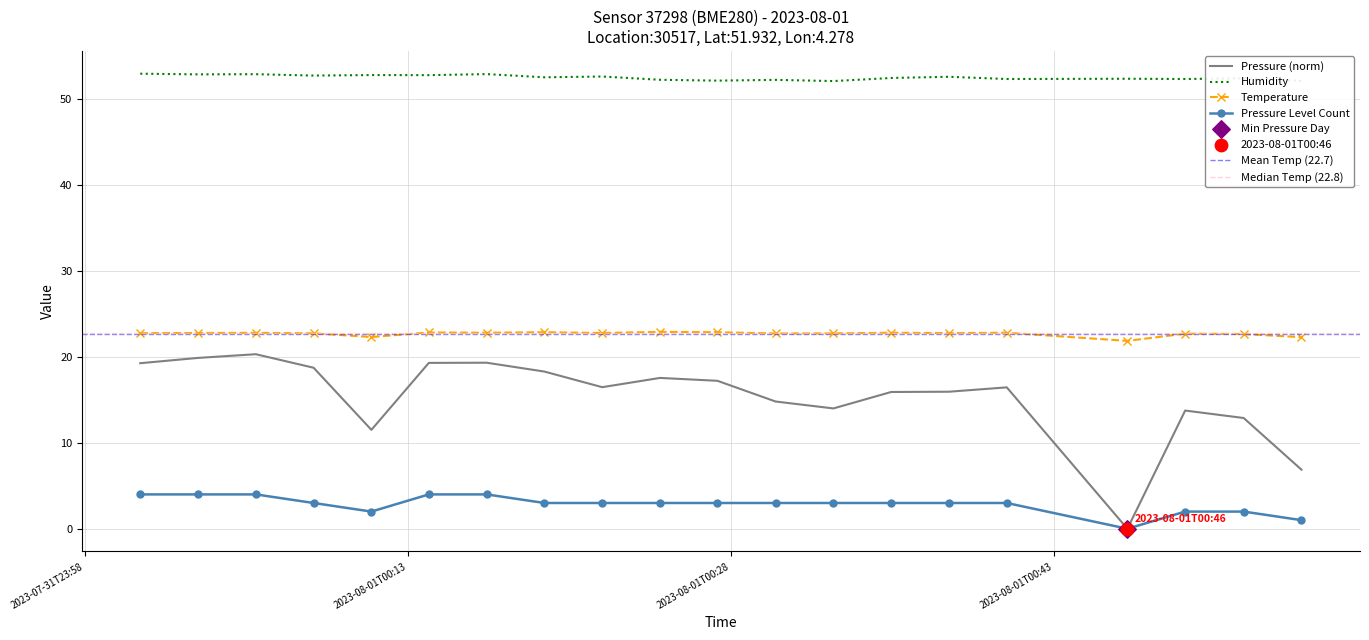

True or false: Humidity and Pressure Level Count intersect in this chart.

False